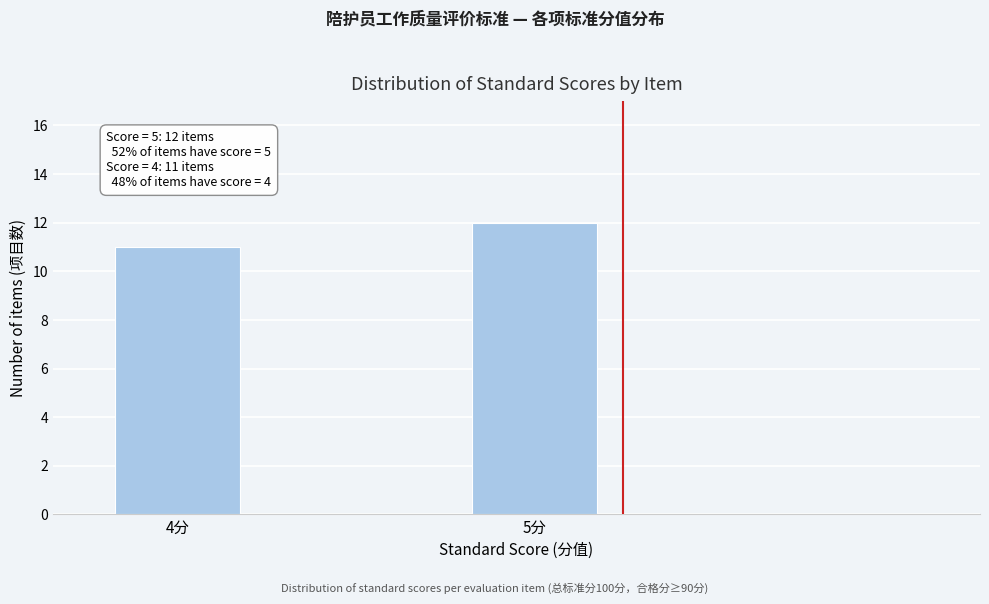

Reading left to right, list all the values displayed in this chart.

11	12